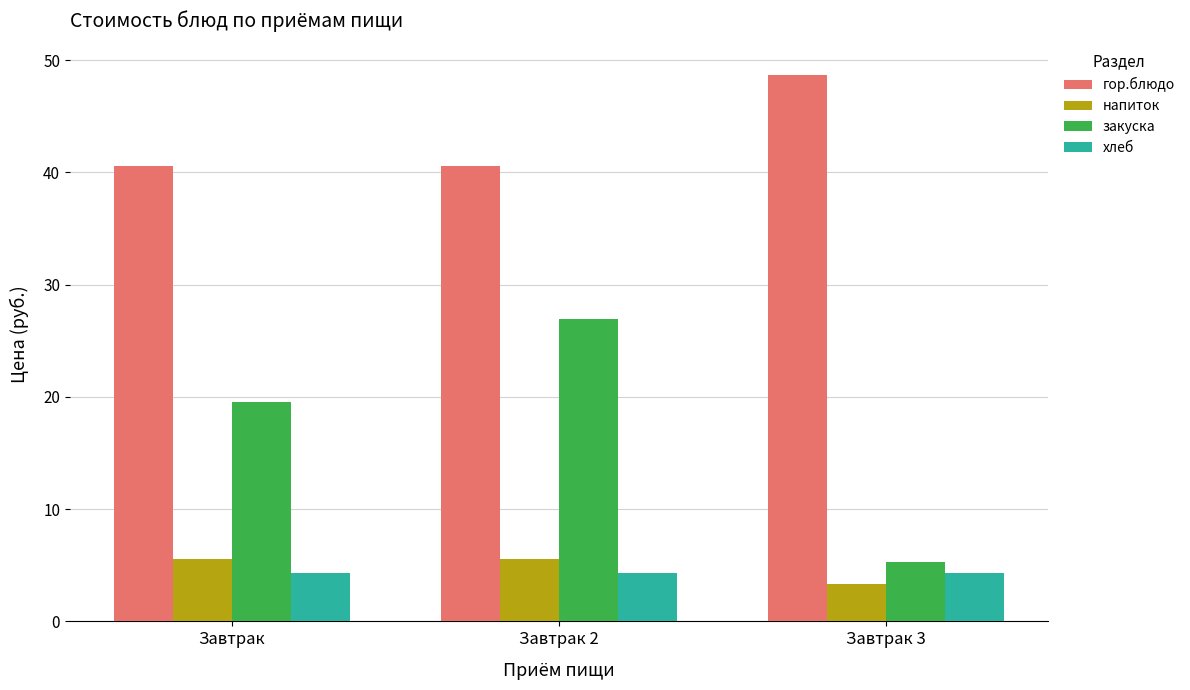

What is the label of the 1st bar from the left?

Завтрак